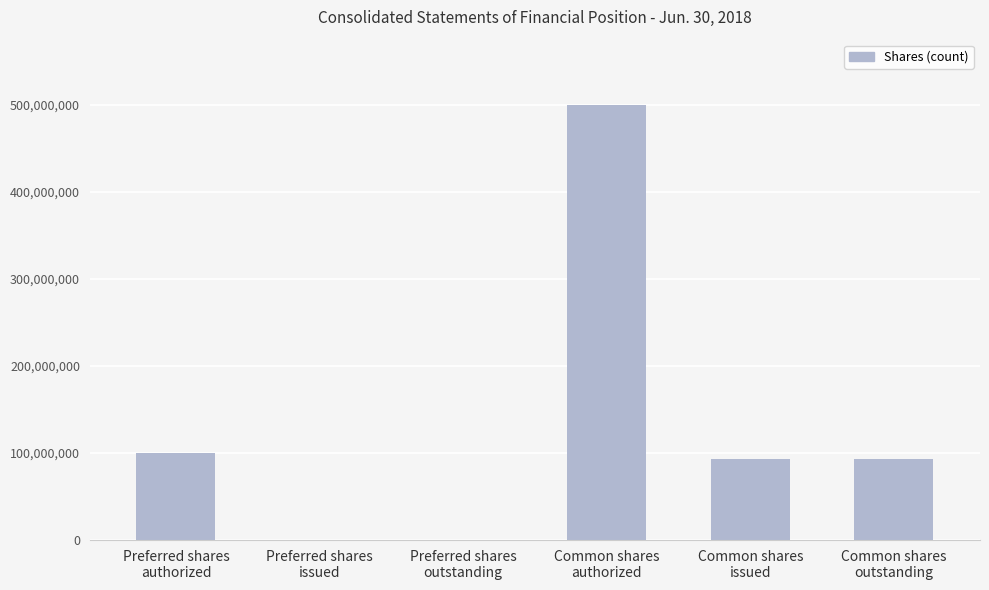

What is the sum of all values?

786743596